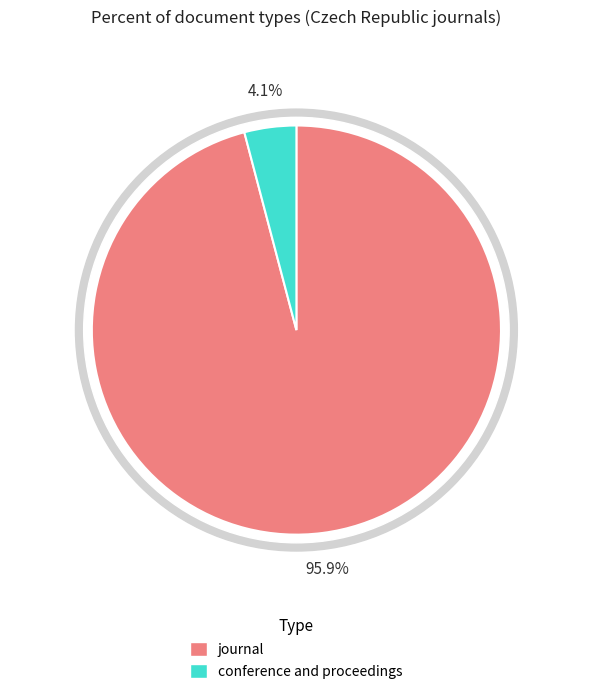

To the nearest percent, what is the combined percentage of journal and conference and proceedings?

100%